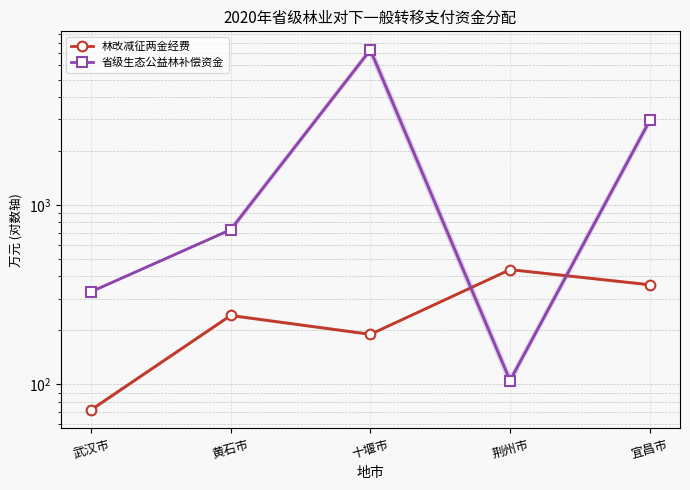

What position from the left is 宜昌市?

5